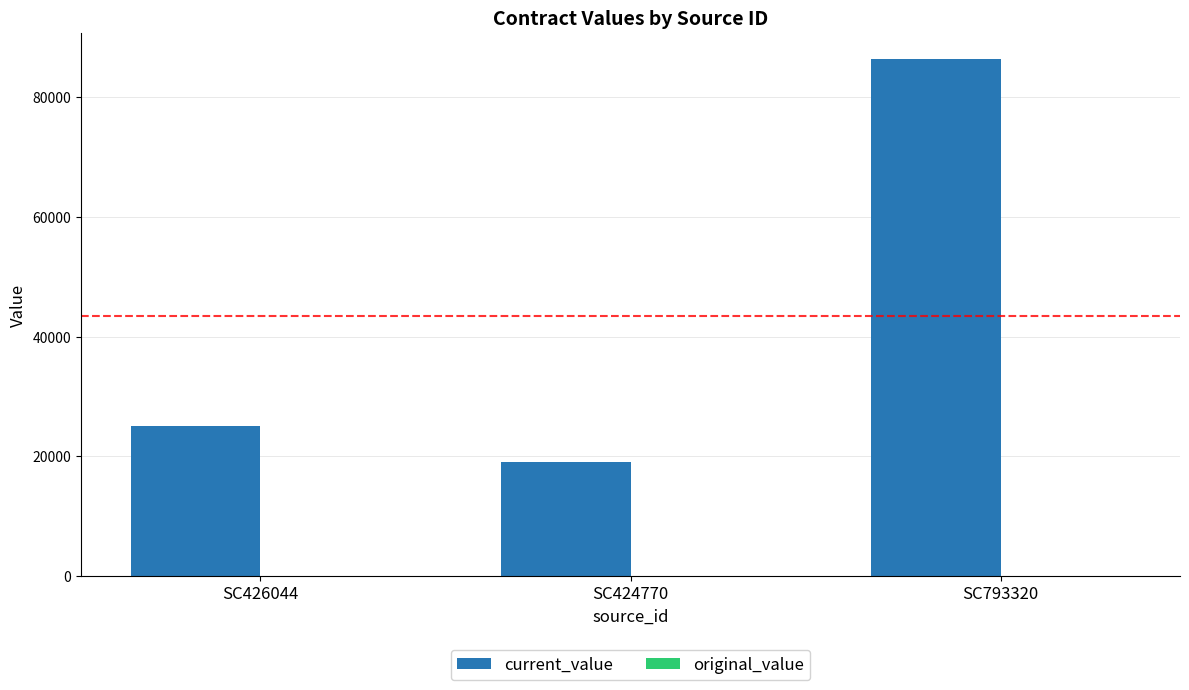

Reading right to left, transcribe all the data shown in this chart.

86400.0	19087.2	25031.0